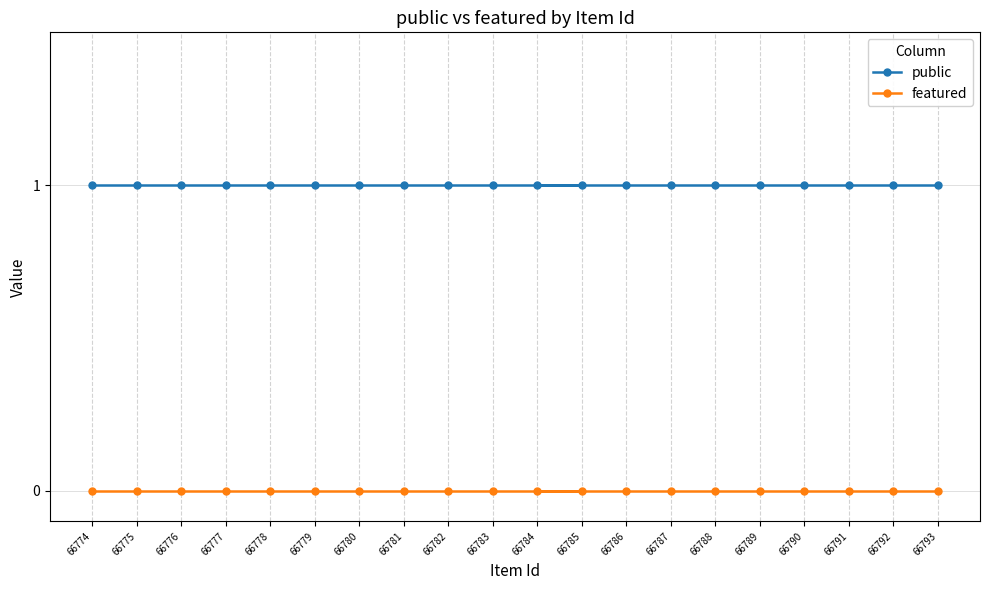

Is this an area chart (filled region under the line)?

No